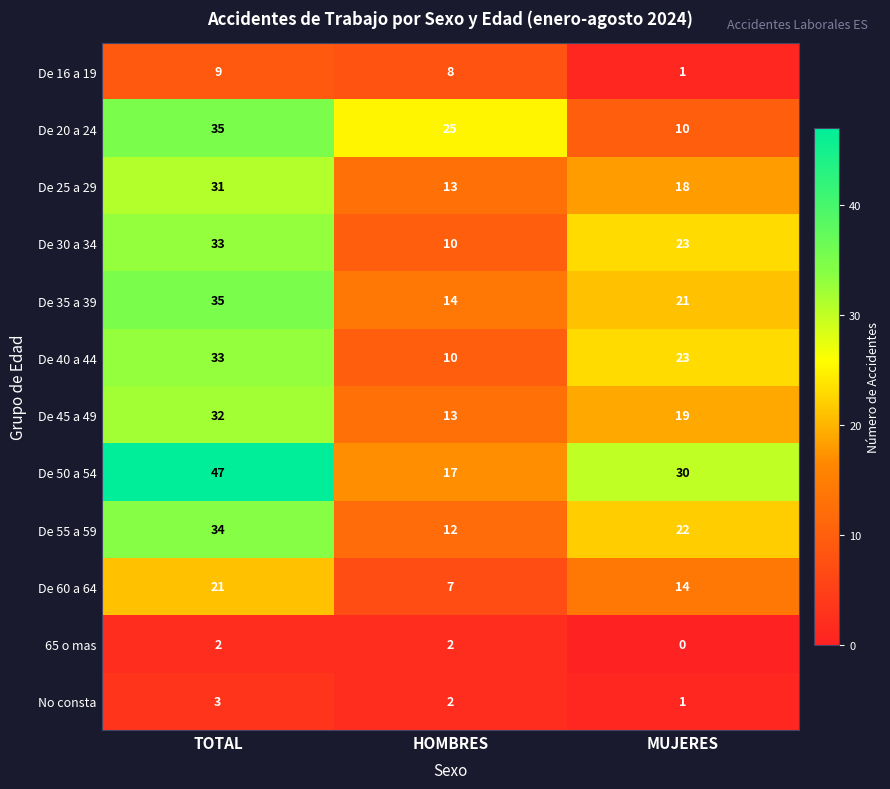

Which series has the widest spread of values?

De 50 a 54